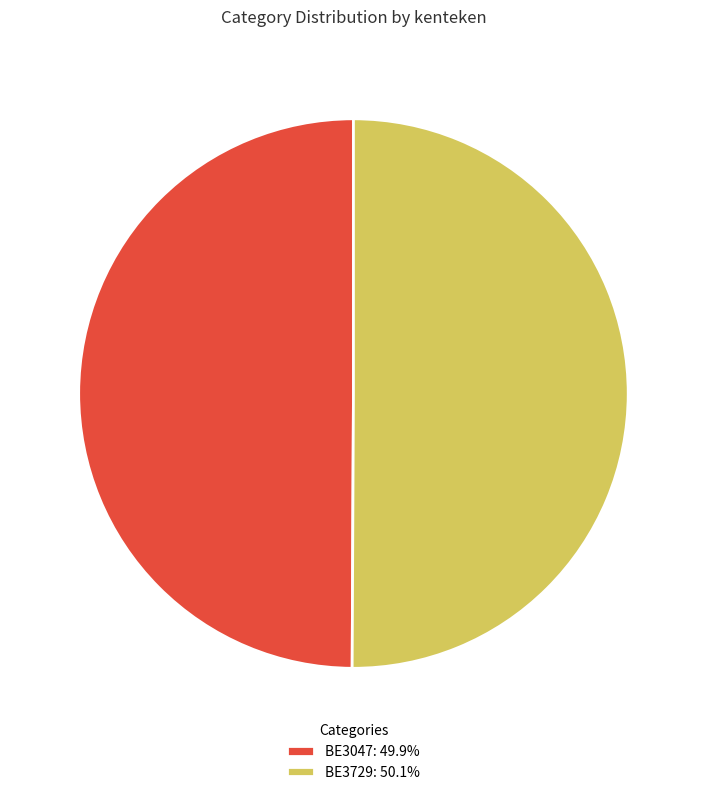

Combined, do BE3729: 50.1% and BE3047: 49.9% account for over 50%?

Yes